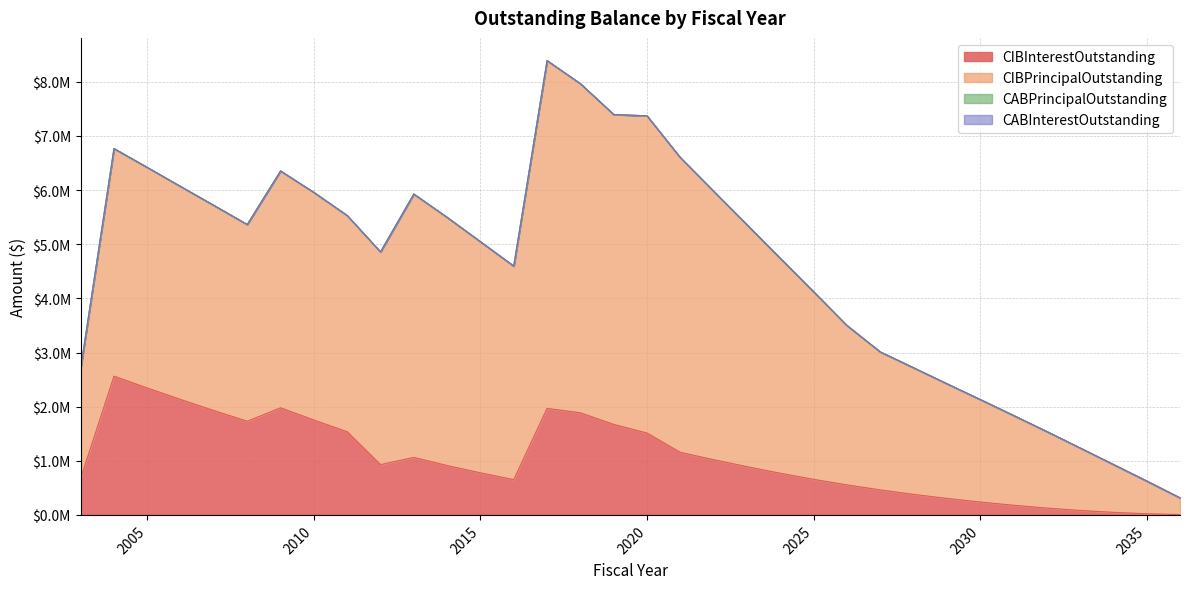

What are all the series names shown in the legend?

CIBInterestOutstanding, CIBPrincipalOutstanding, CABPrincipalOutstanding, CABInterestOutstanding